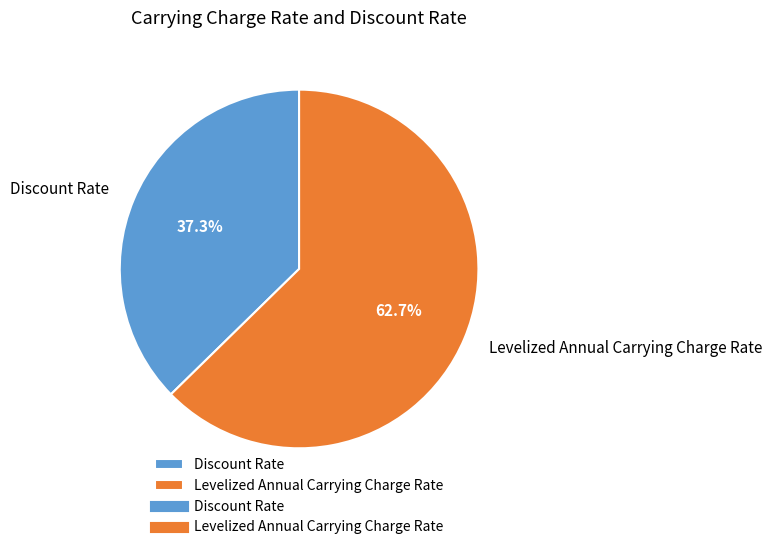

What portion of the pie excludes Discount Rate?

62.7%